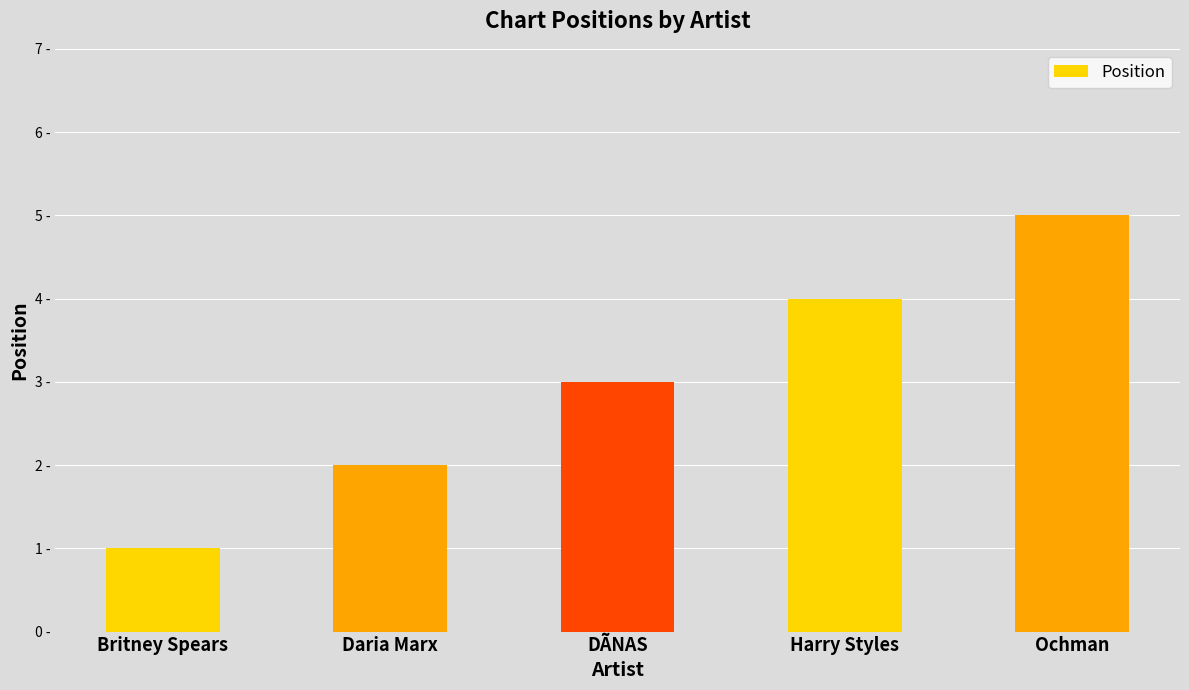

Does the chart contain any negative values?

No